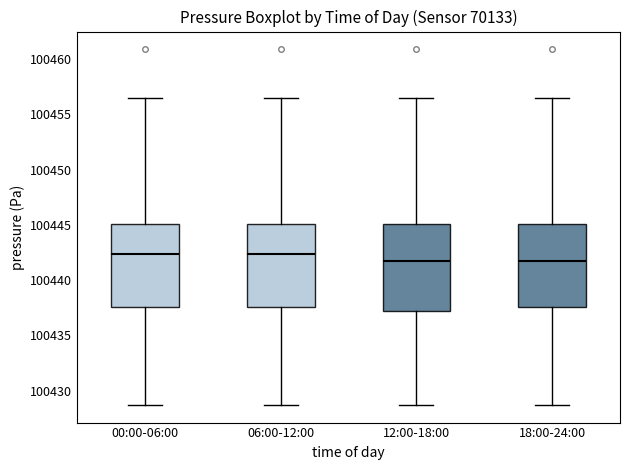

Where is the upper edge of the box for 00:00-06:00 on the y-axis? The values are not printed on the chart, so give them approximately, as read against the axis.

100445.0